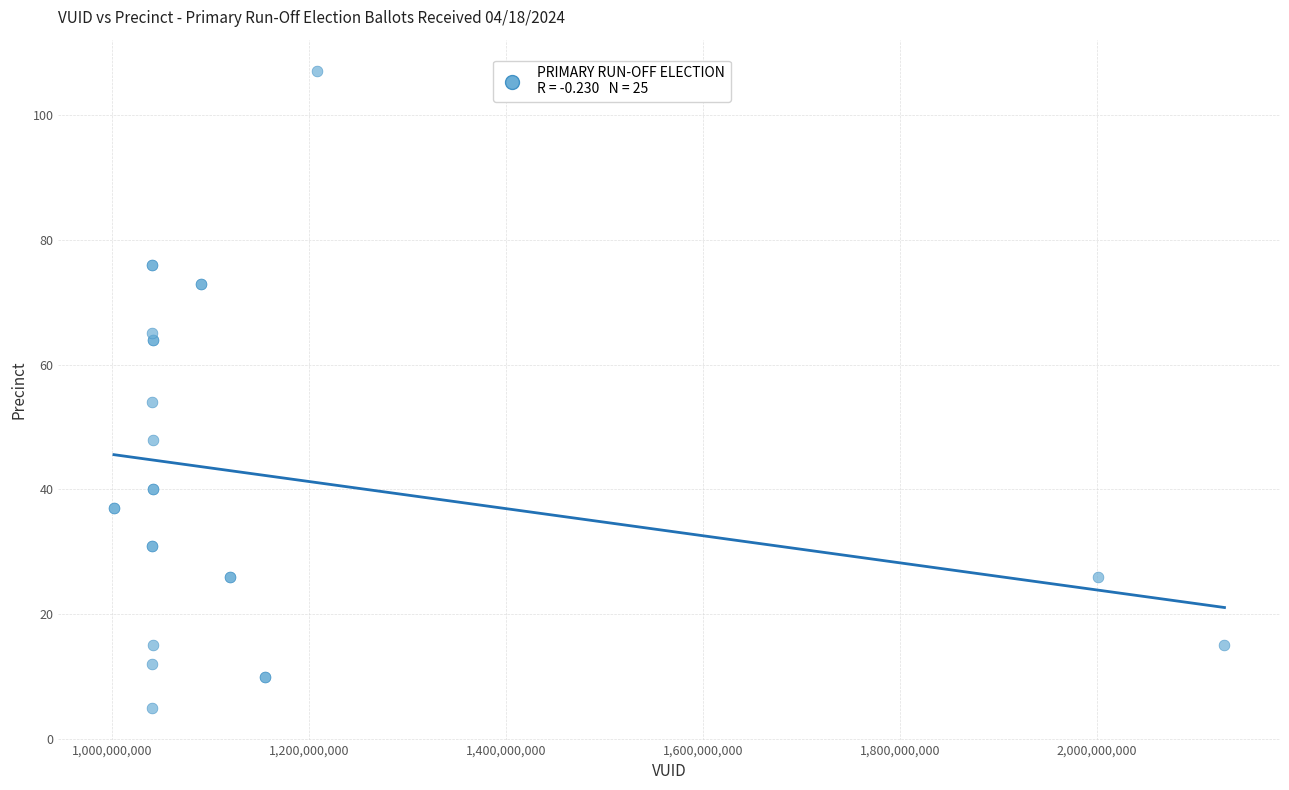

What Y value in the scatter plot is closest to 56?

54